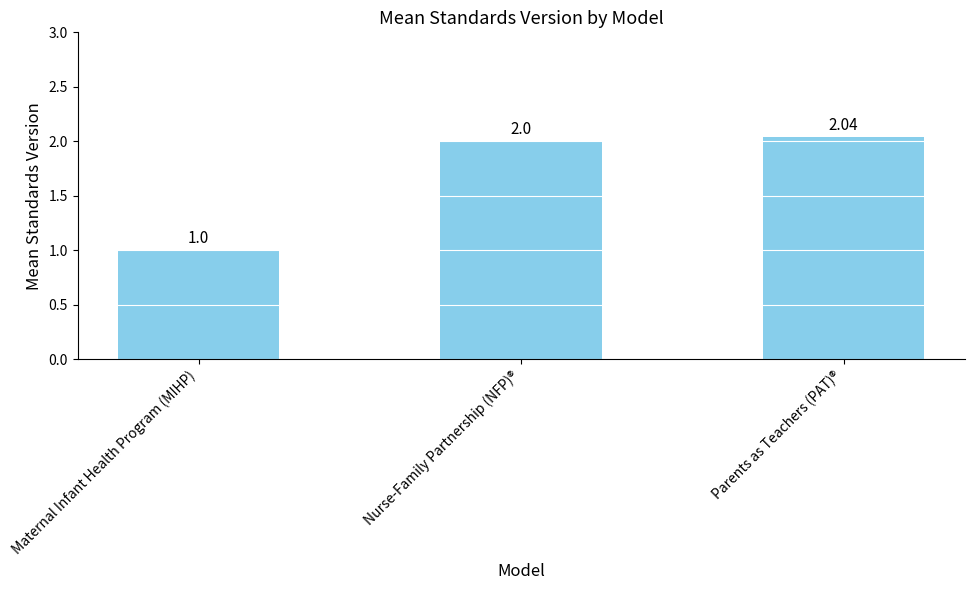

What is the value of the 2nd bar from the left?

2.0